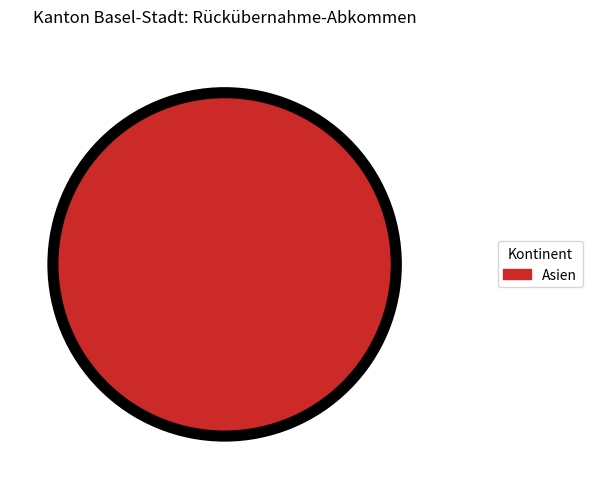

How many segments does this pie chart have?

1